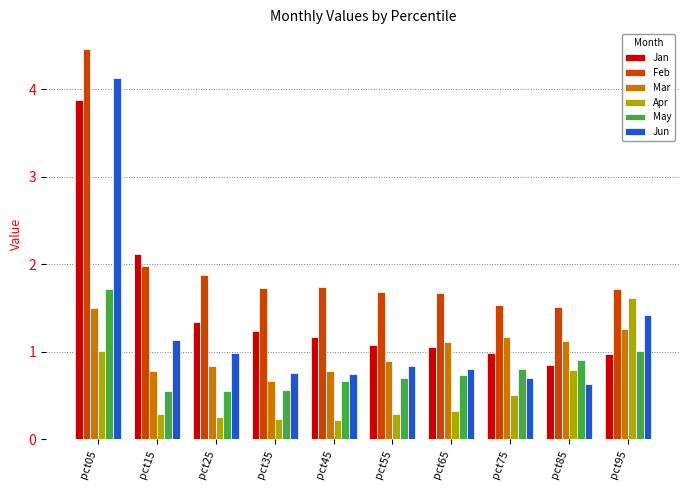

What is the difference between the Apr values at pct05 and pct35?

0.8